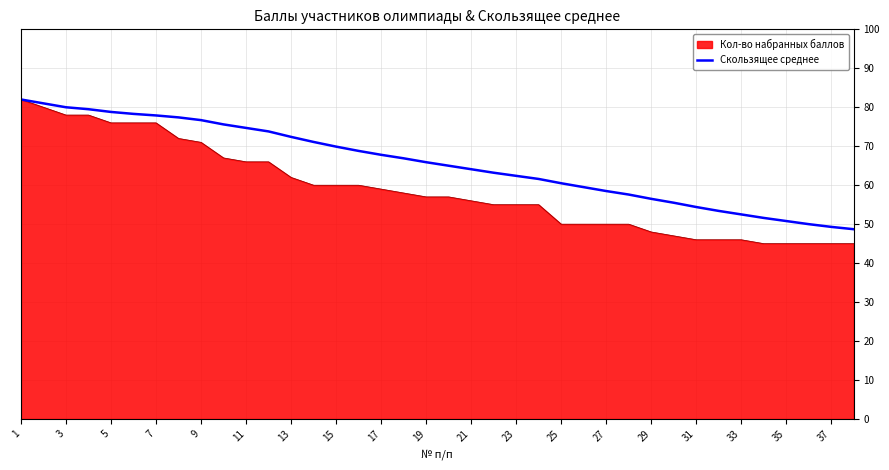

Which series has the largest range (max minus min)?

Кол-во набранных баллов